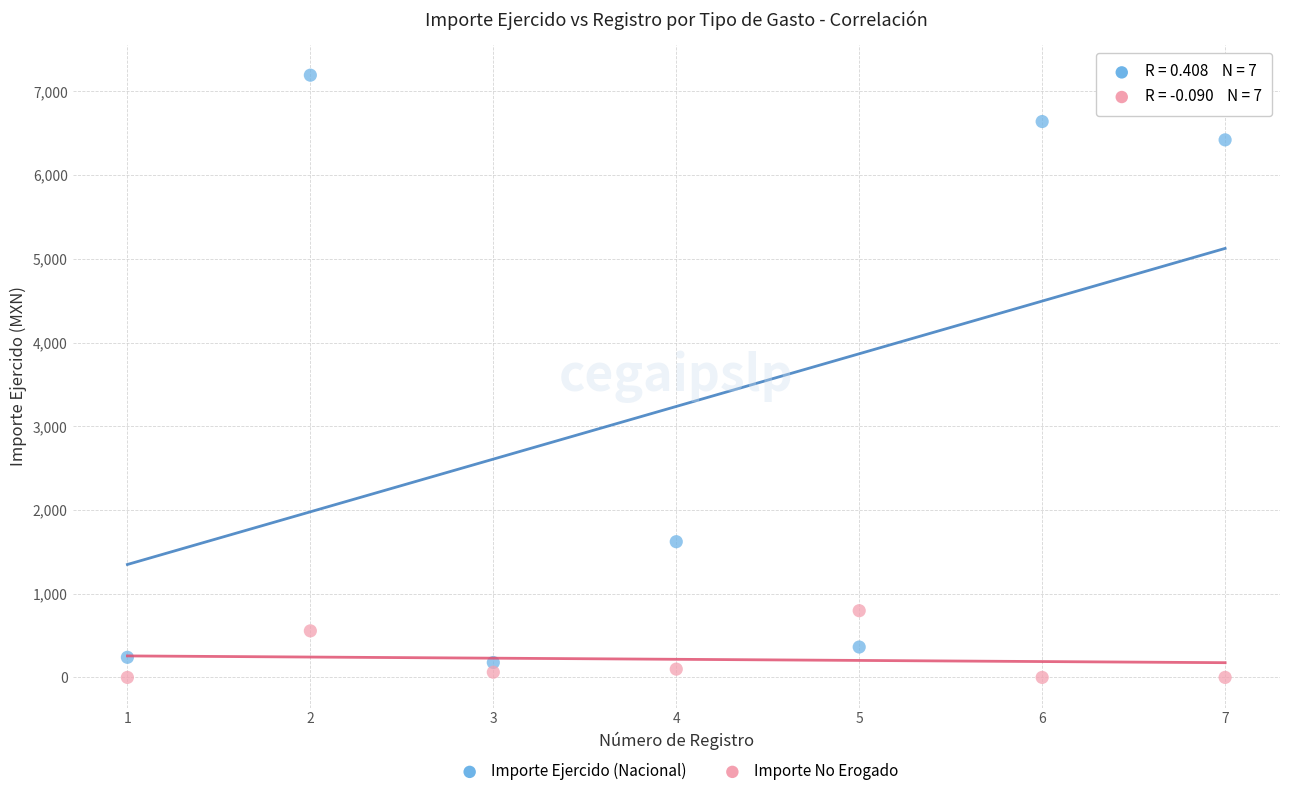

Across all series, what Y value is closest to 3596?

1621.0